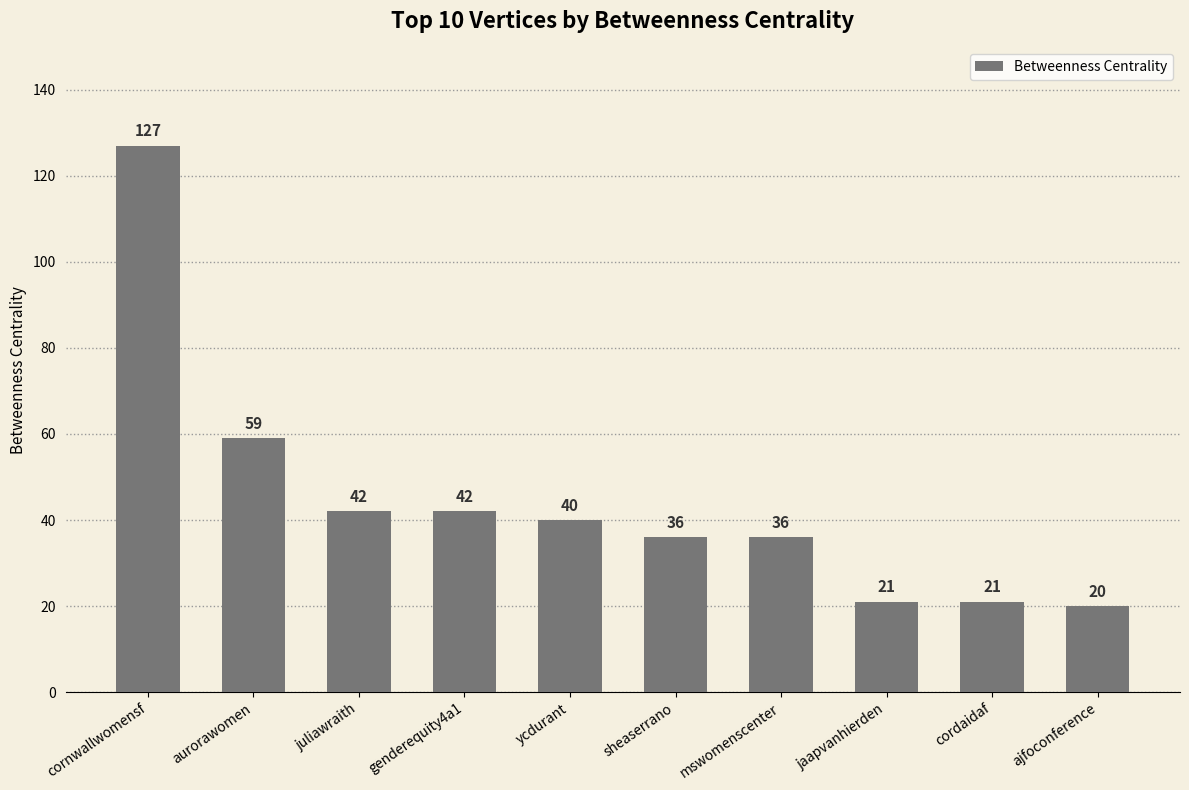

At which label does the data first exceed 40?

cornwallwomensf